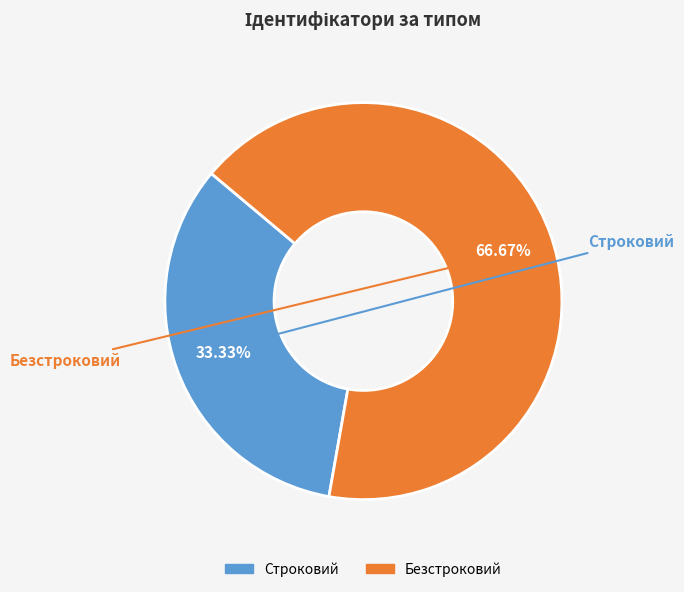

Does Строковий account for over 50% of the chart?

No